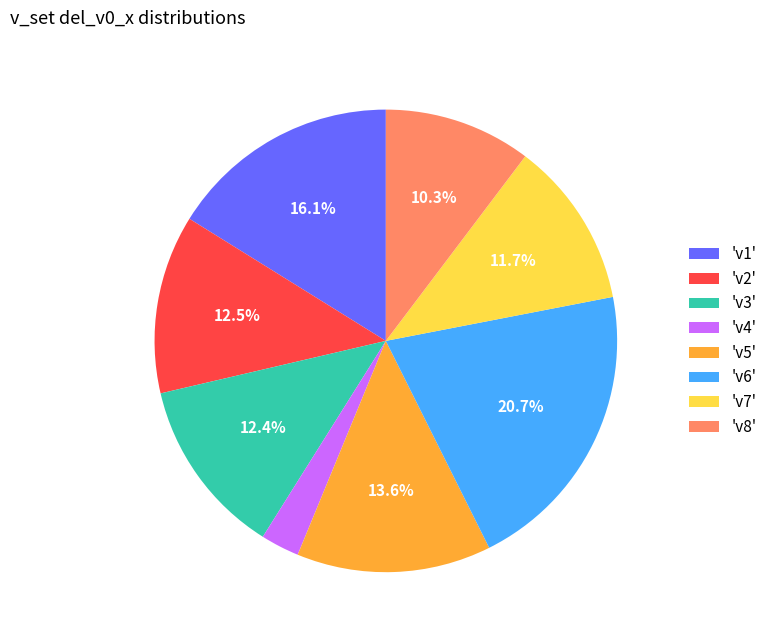

How many segments does this pie chart have?

8